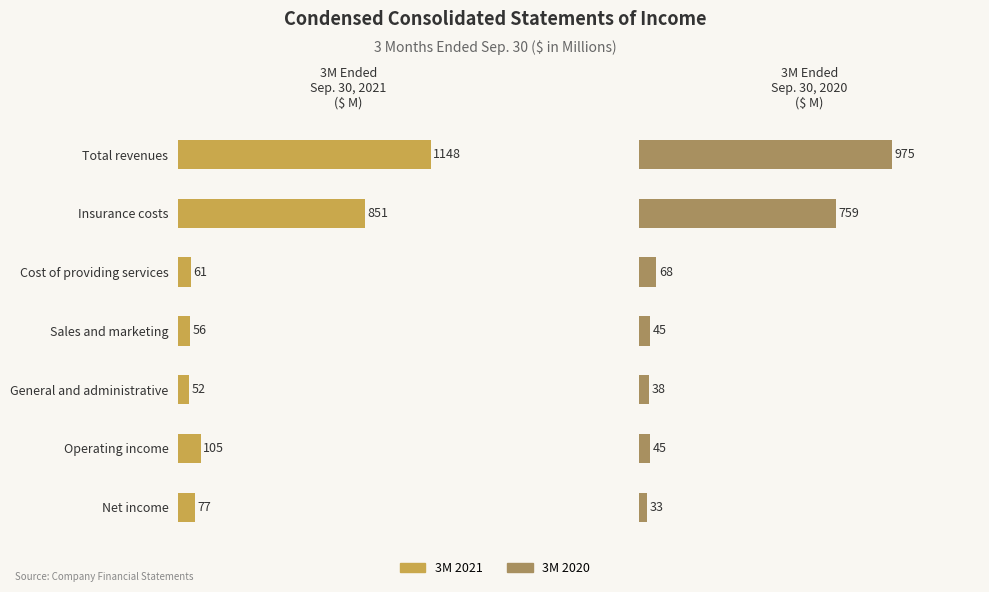

The value of 3M 2020 at 0 is 200. True or false?

False